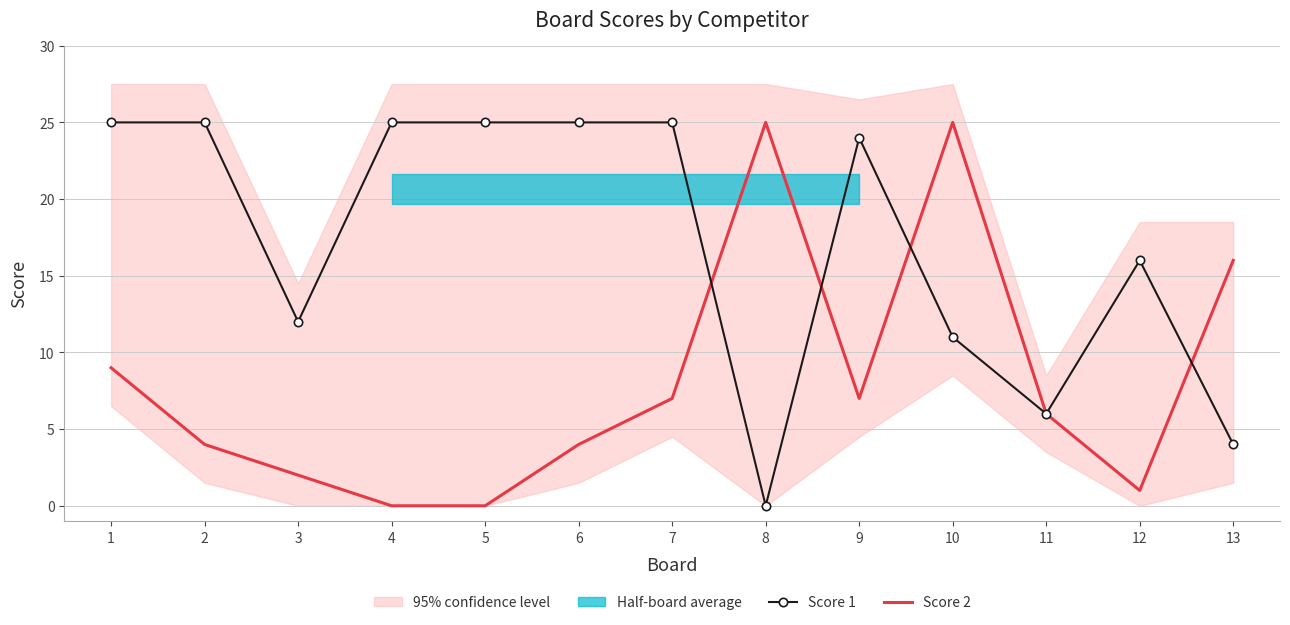

What is the total value across all series at 10?

36